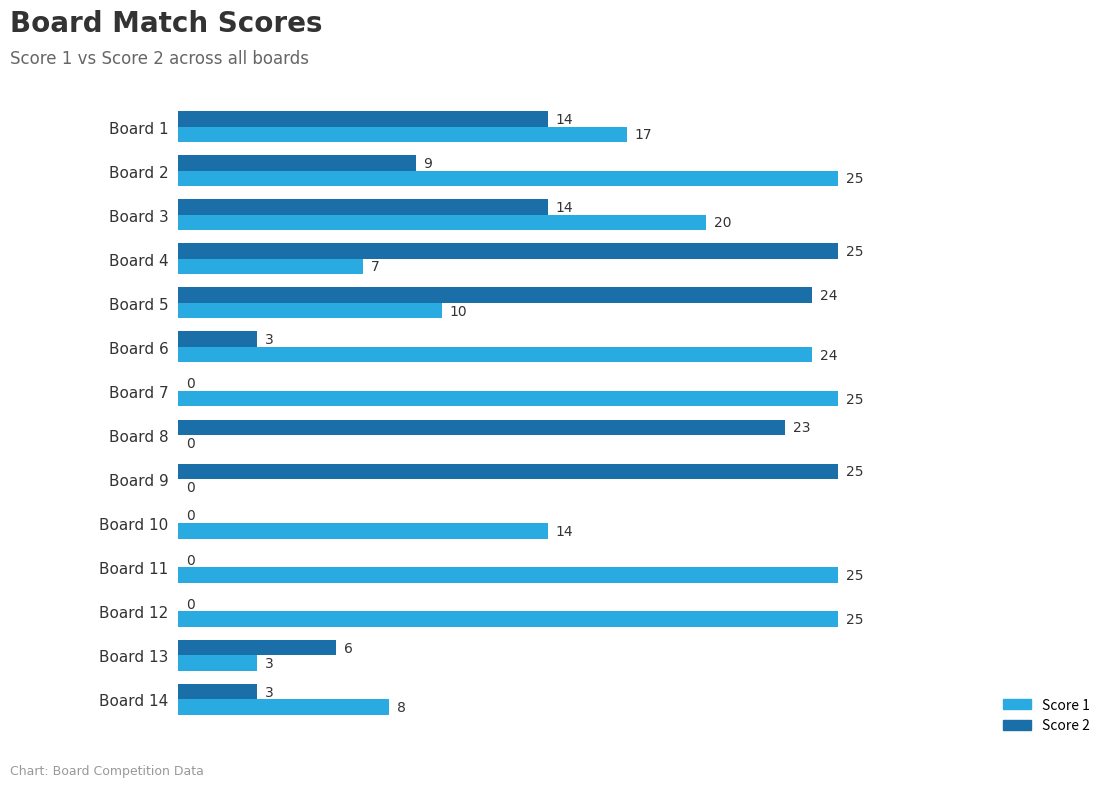

How many data points does each series have?

14